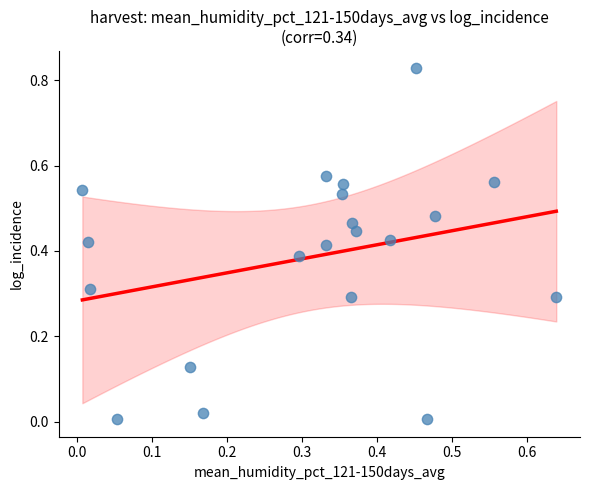

How many points are shown in the scatter plot?

20